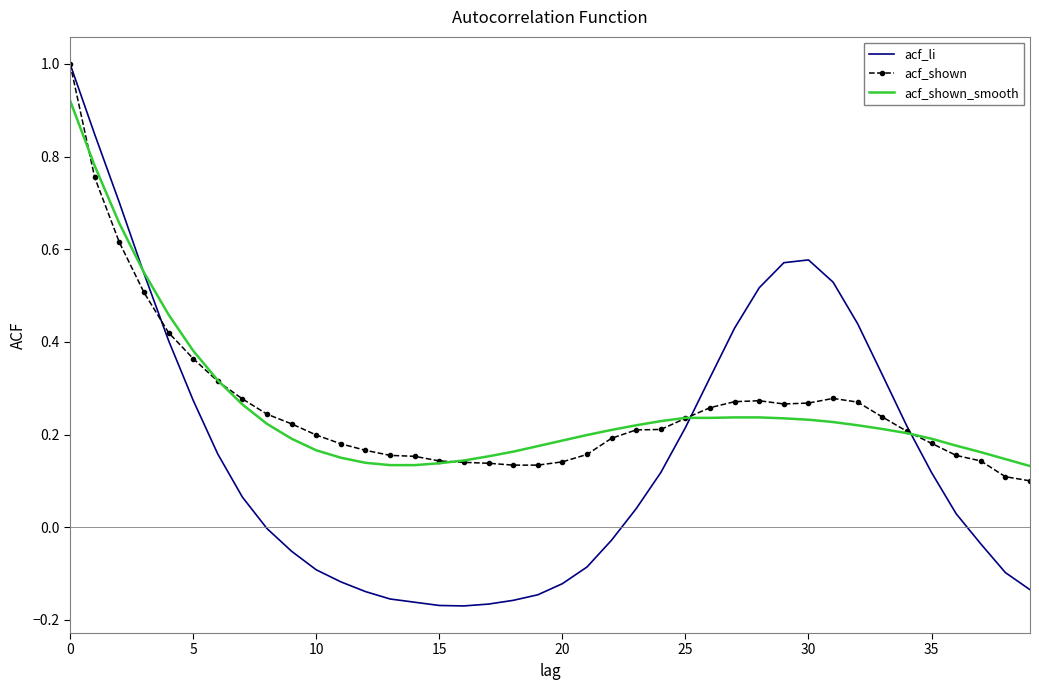

Which series has the widest spread of values?

acf_li